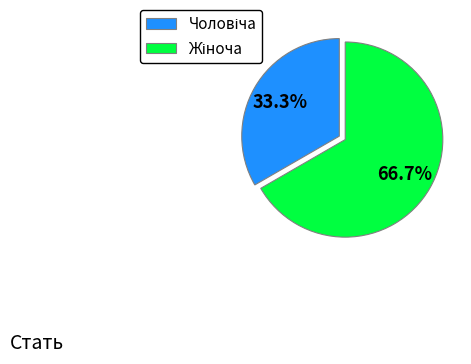

Is there any slice that represents more than half of the pie?

Yes